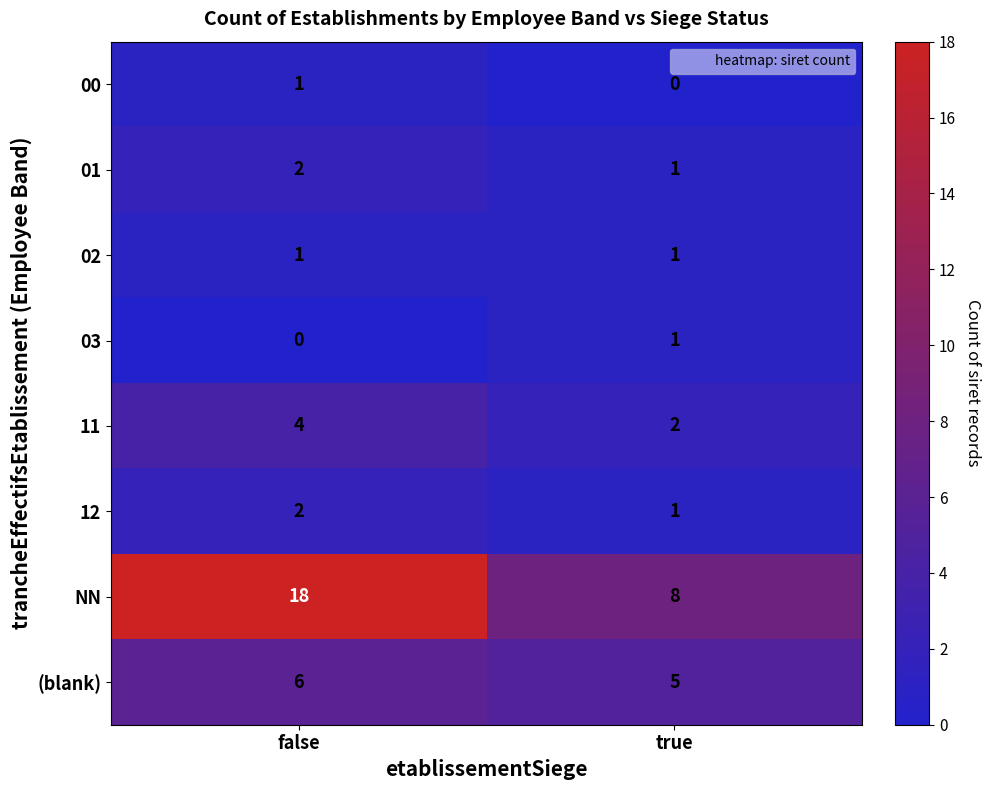

True or false: NN has a value of 18 at false.

True